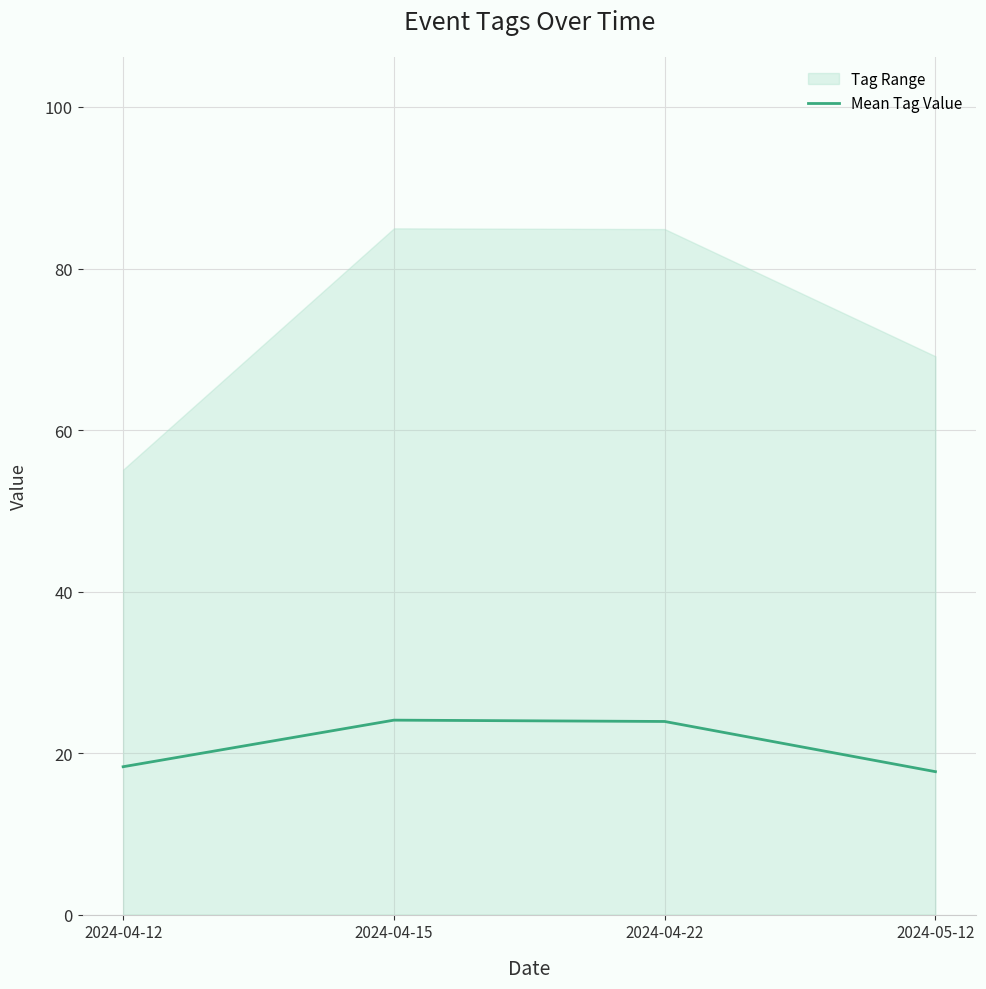

Reading left to right, extract all data points from this chart.

18.3	24.1	23.9	17.7